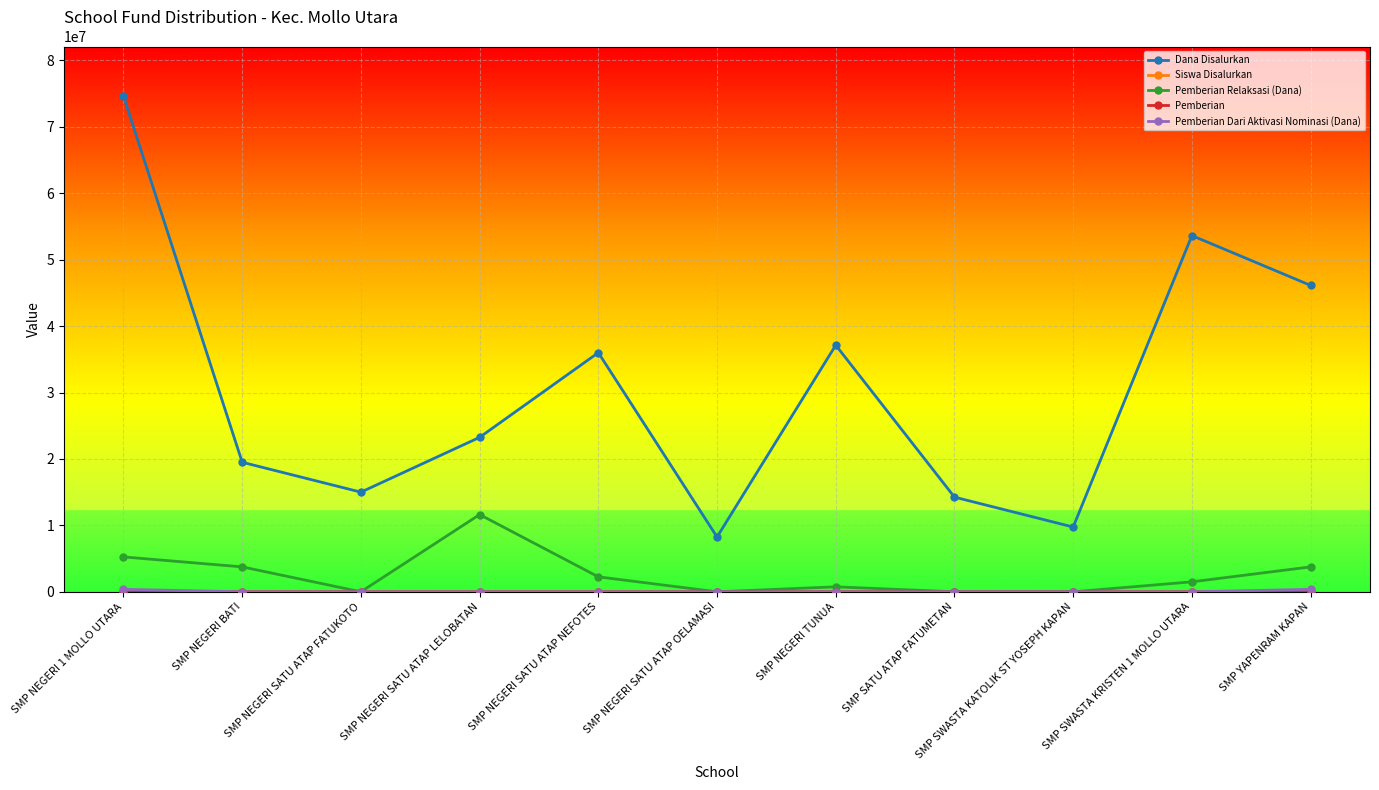

What is the highest value of the Dana Disalurkan series?

74625000